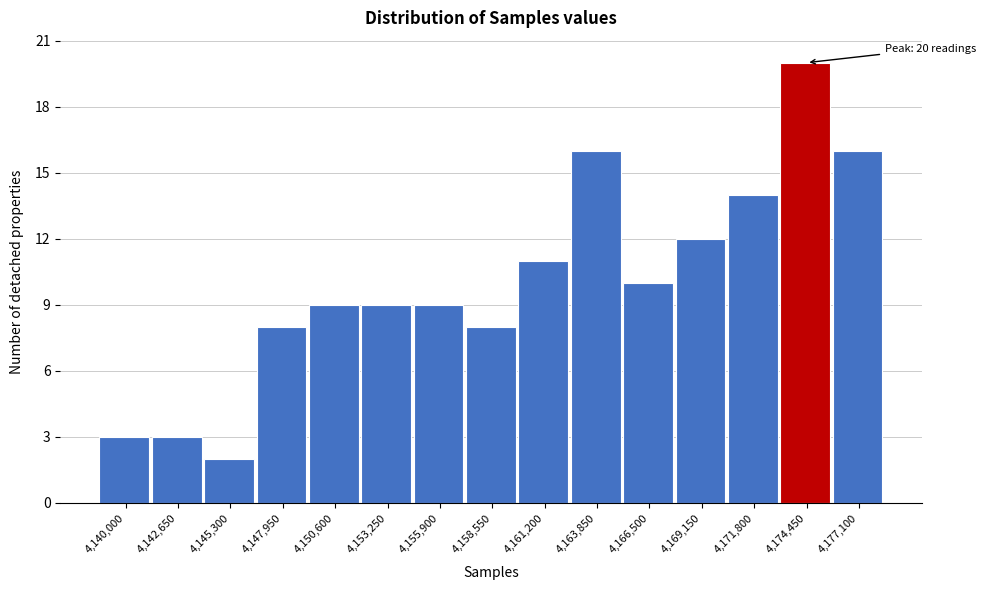

Reading right to left, extract all data points from this chart.

16	20	14	12	10	16	11	8	9	9	9	8	2	3	3